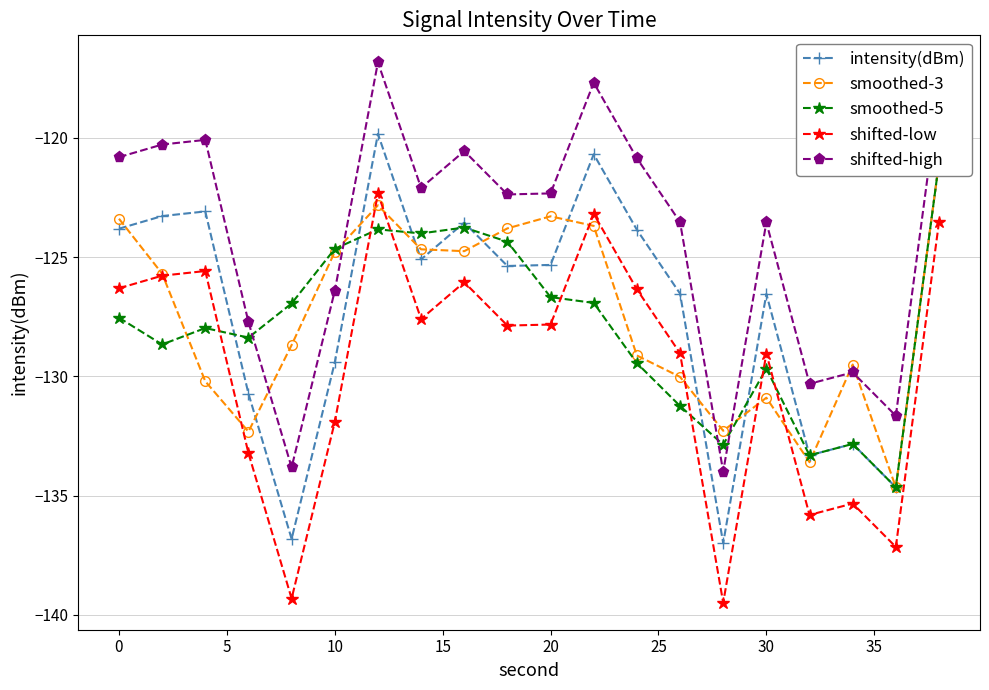

True or false: intensity(dBm) and shifted-low cross at least once.

False